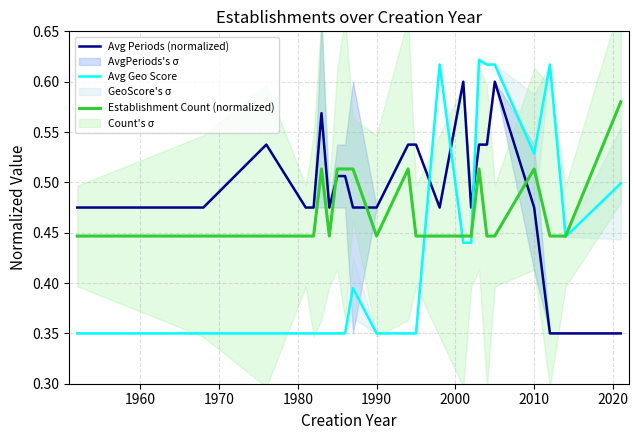

How many intersections are there between Avg Geo Score and Avg Periods (normalized)?

3